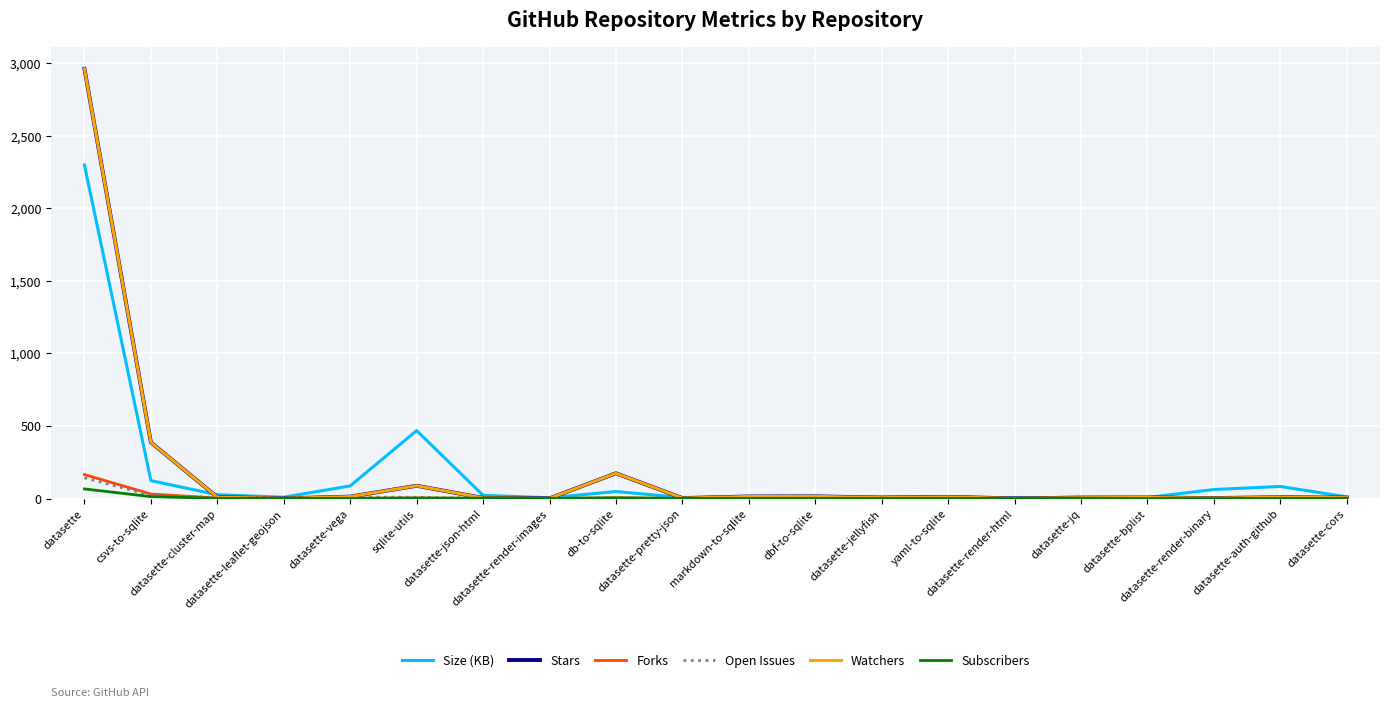

Does the chart display data point markers on the line(s)?

No